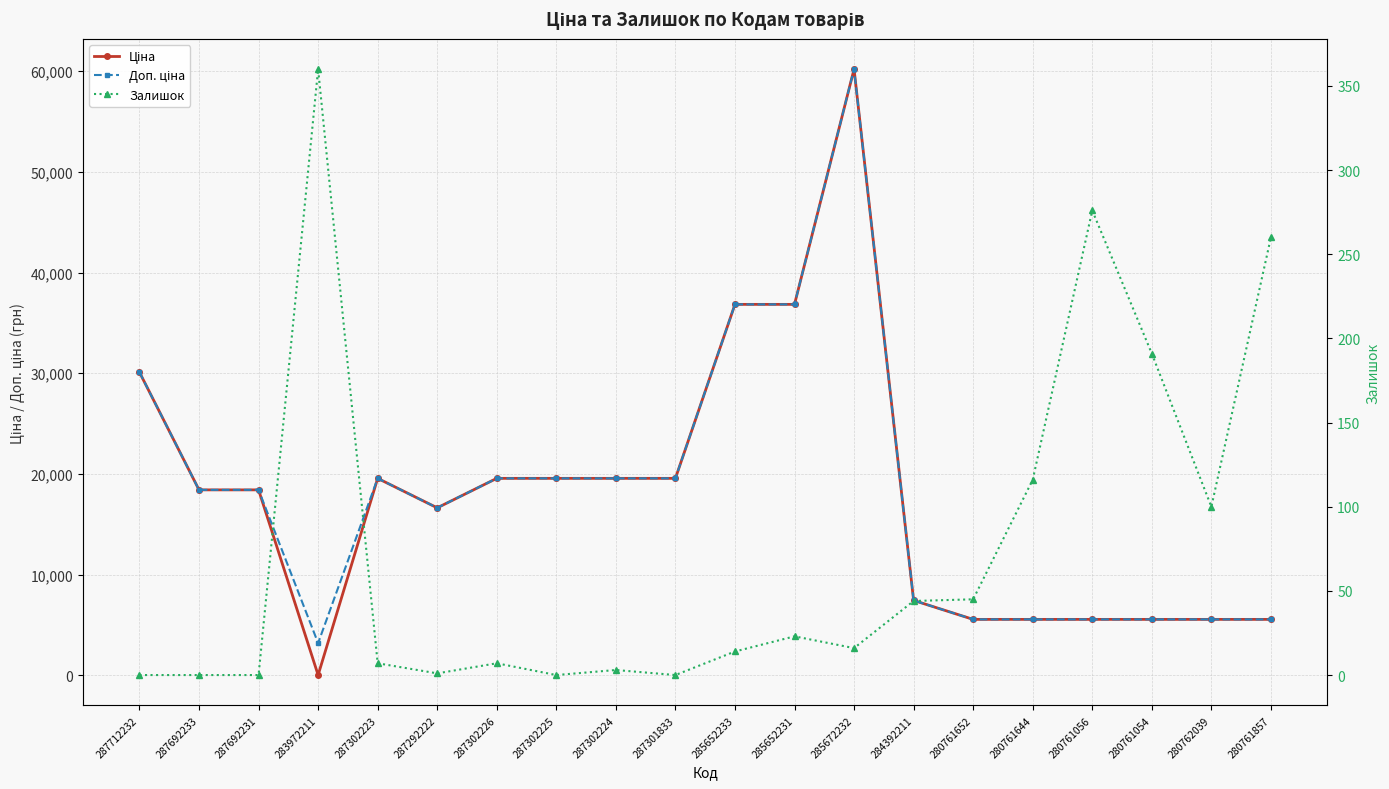

Which category has the lowest value across all series?

287712232